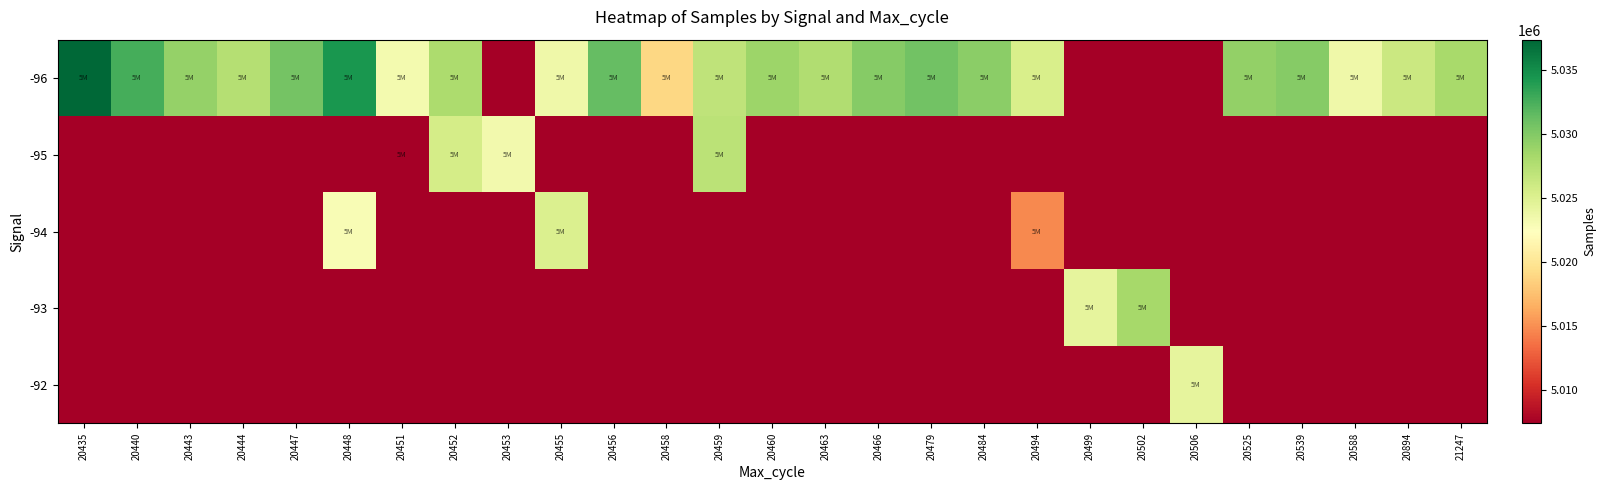

Which series has the largest total across all categories?

-96